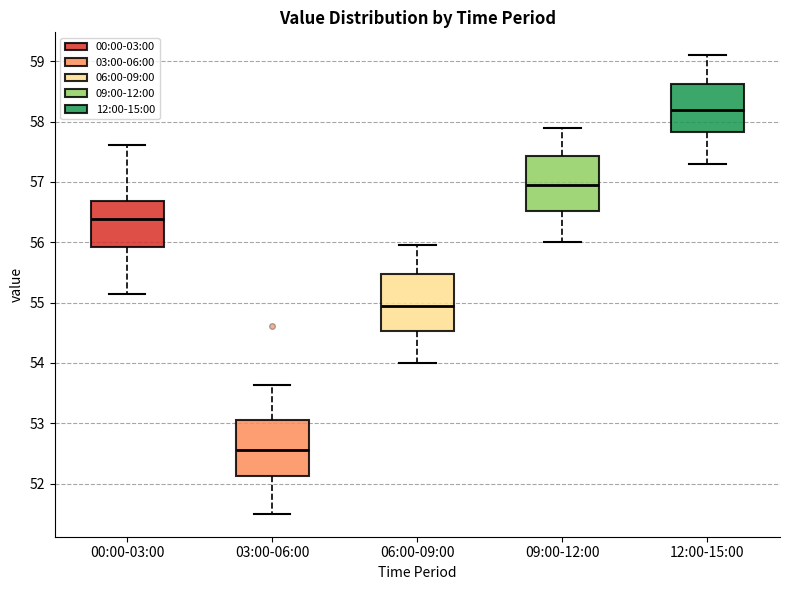

Reading left to right, read every box against the y-axis: the position of its median line, the range the box covers, and the ends of its whiskers. The values are not printed on the chart, so give them approximately, as read against the axis.

00:00-03:00: median 56.4, box 55.9 to 56.7, whiskers 55.1 to 57.6
03:00-06:00: median 52.6, box 52.1 to 53.1, whiskers 51.5 to 53.6
06:00-09:00: median 55.0, box 54.5 to 55.5, whiskers 54.0 to 56.0
09:00-12:00: median 57.0, box 56.5 to 57.4, whiskers 56.0 to 57.9
12:00-15:00: median 58.2, box 57.8 to 58.6, whiskers 57.3 to 59.1